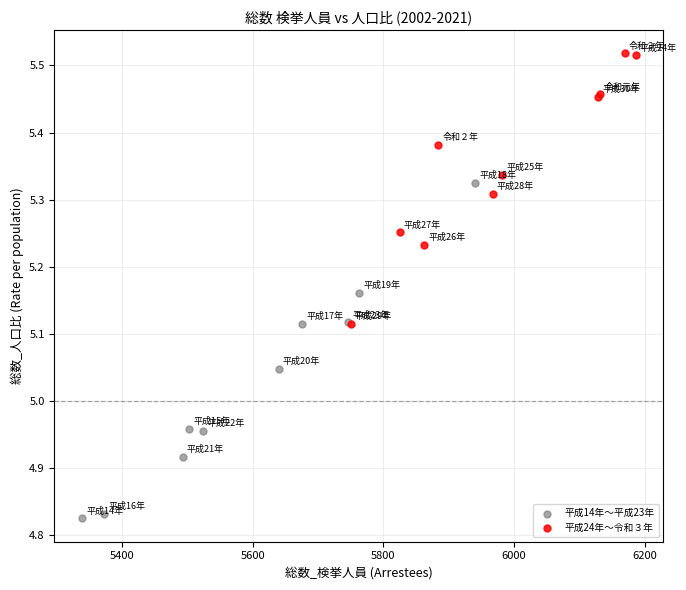

Which series reaches the minimum Y coordinate?

平成14年～平成23年